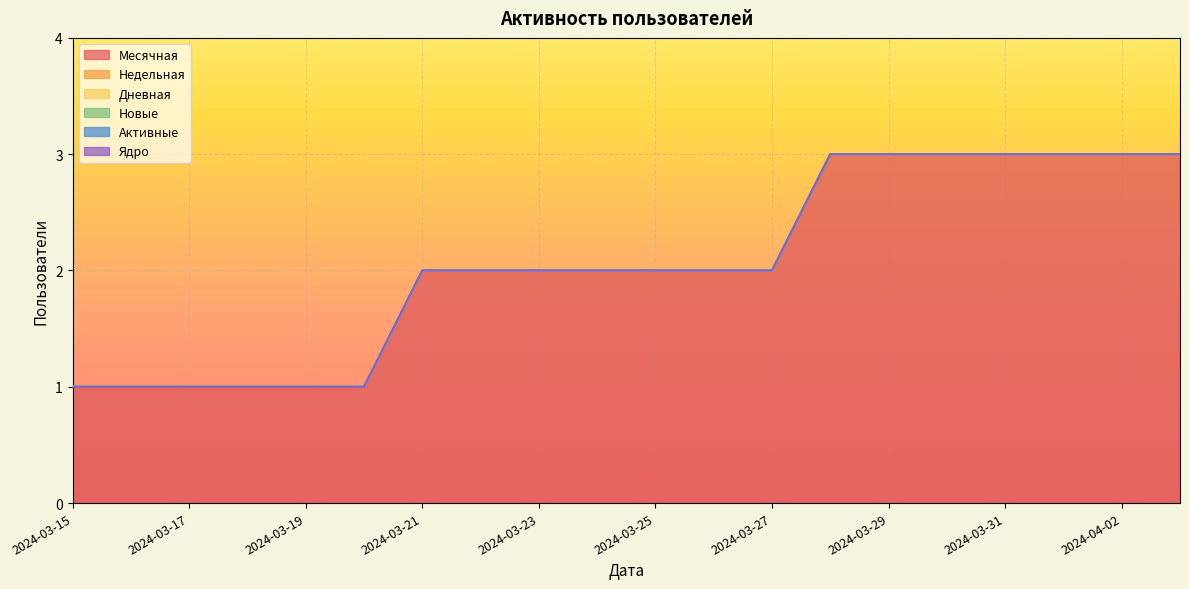

Between 2024-04-03 and 2024-03-22, which is larger?

2024-04-03